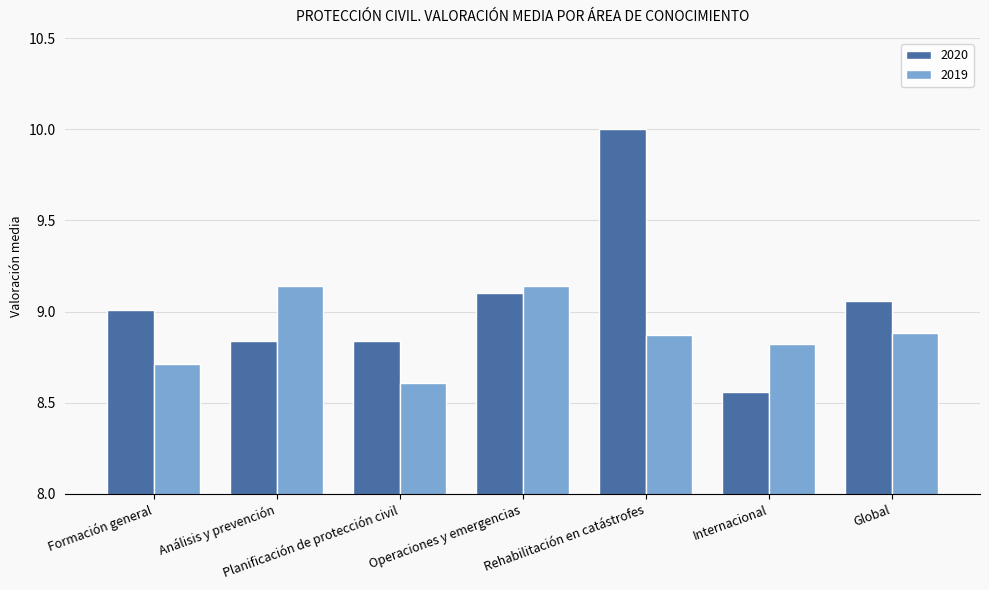

What is the sum of all 2020 values?

63.4